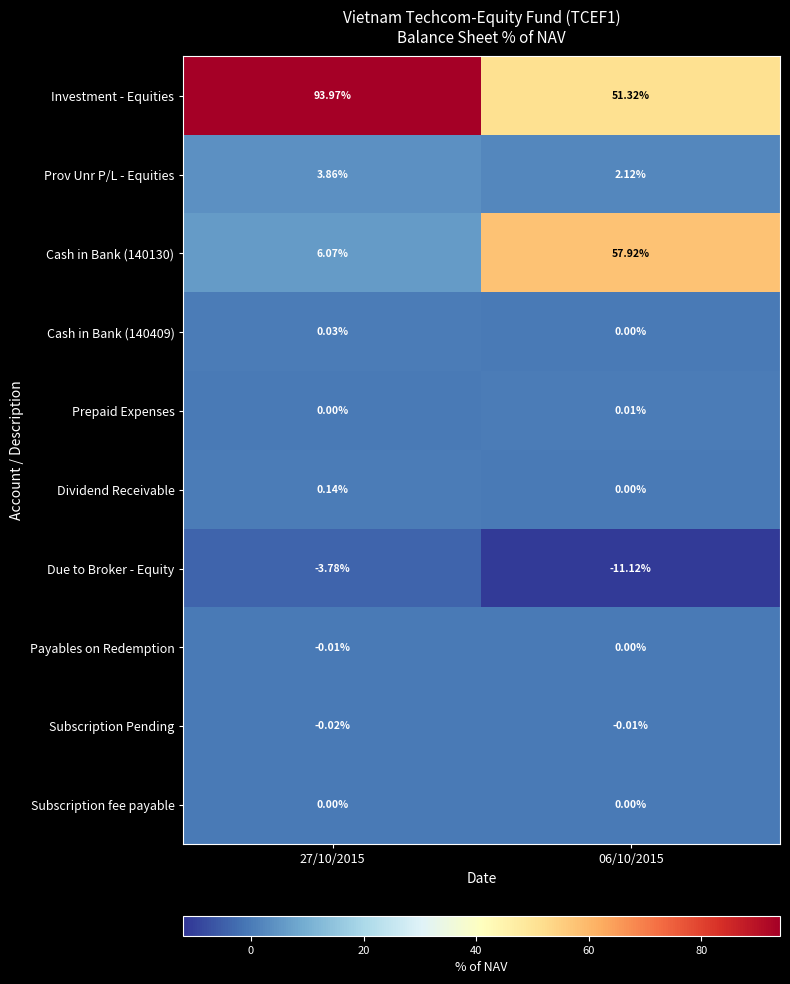

Which series has the largest total across all categories?

Investment - Equities